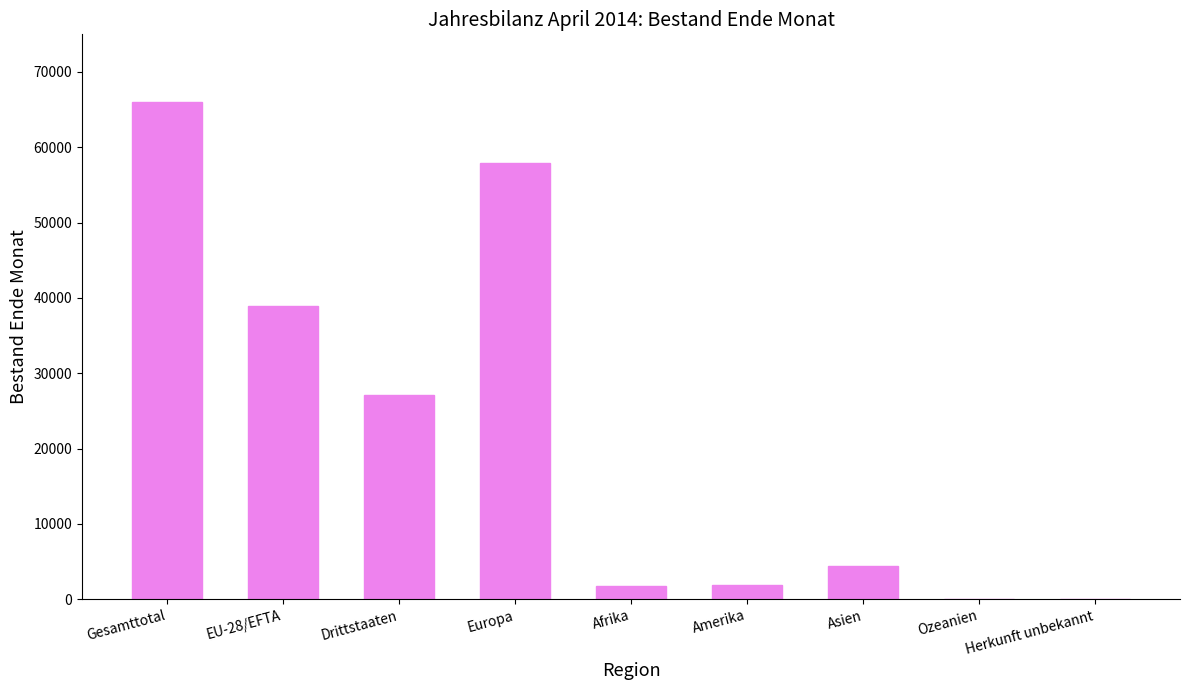

Count the number of categories in the chart.

9